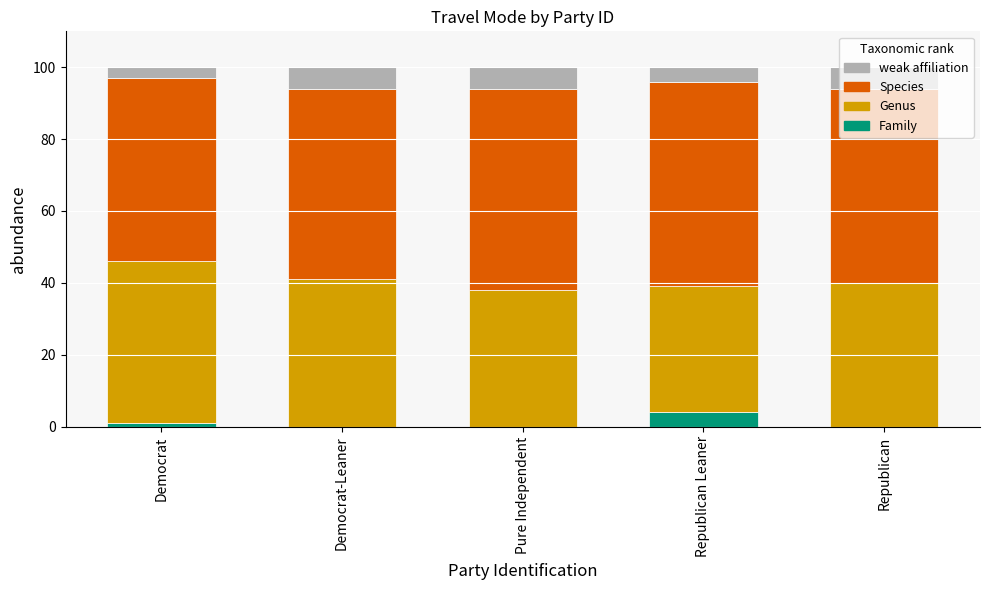

At which label does Family reach its peak?

Republican Leaner